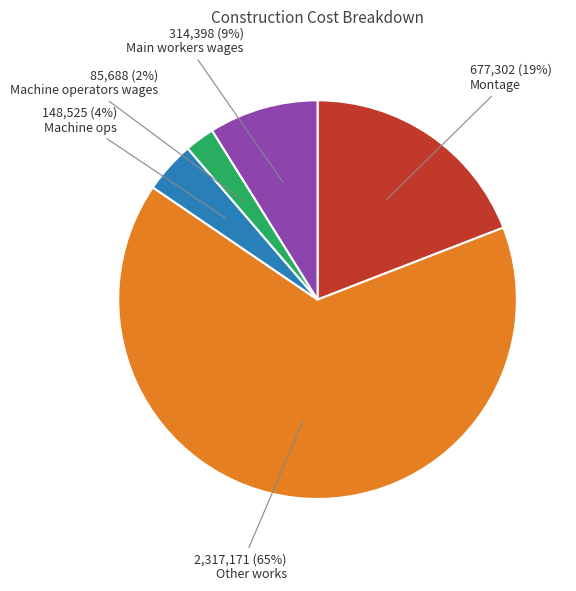

Is there a majority slice in this chart?

Yes